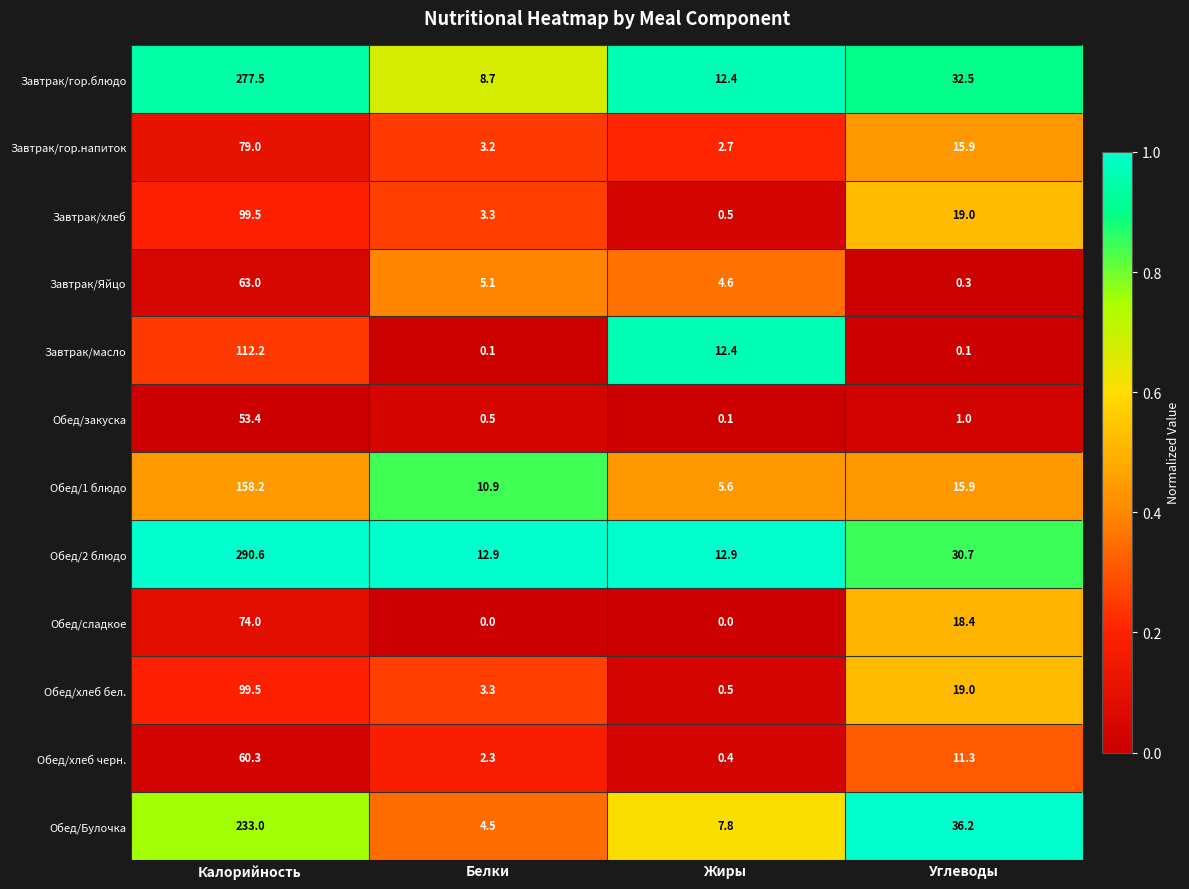

Rank the categories by Обед/закуска value from lowest to highest.

Жиры, Белки, Углеводы, Калорийность